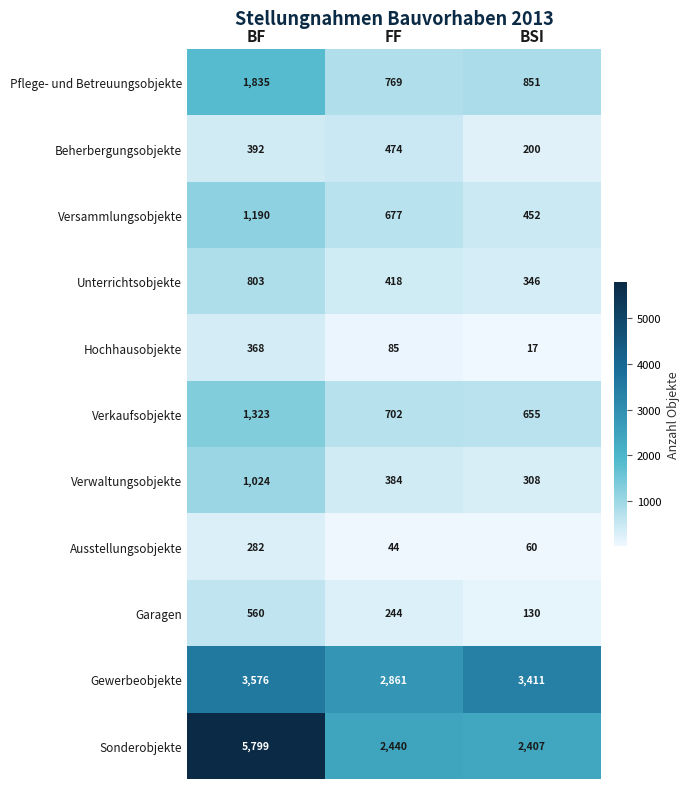

What is the maximum value shown in the chart?

5799